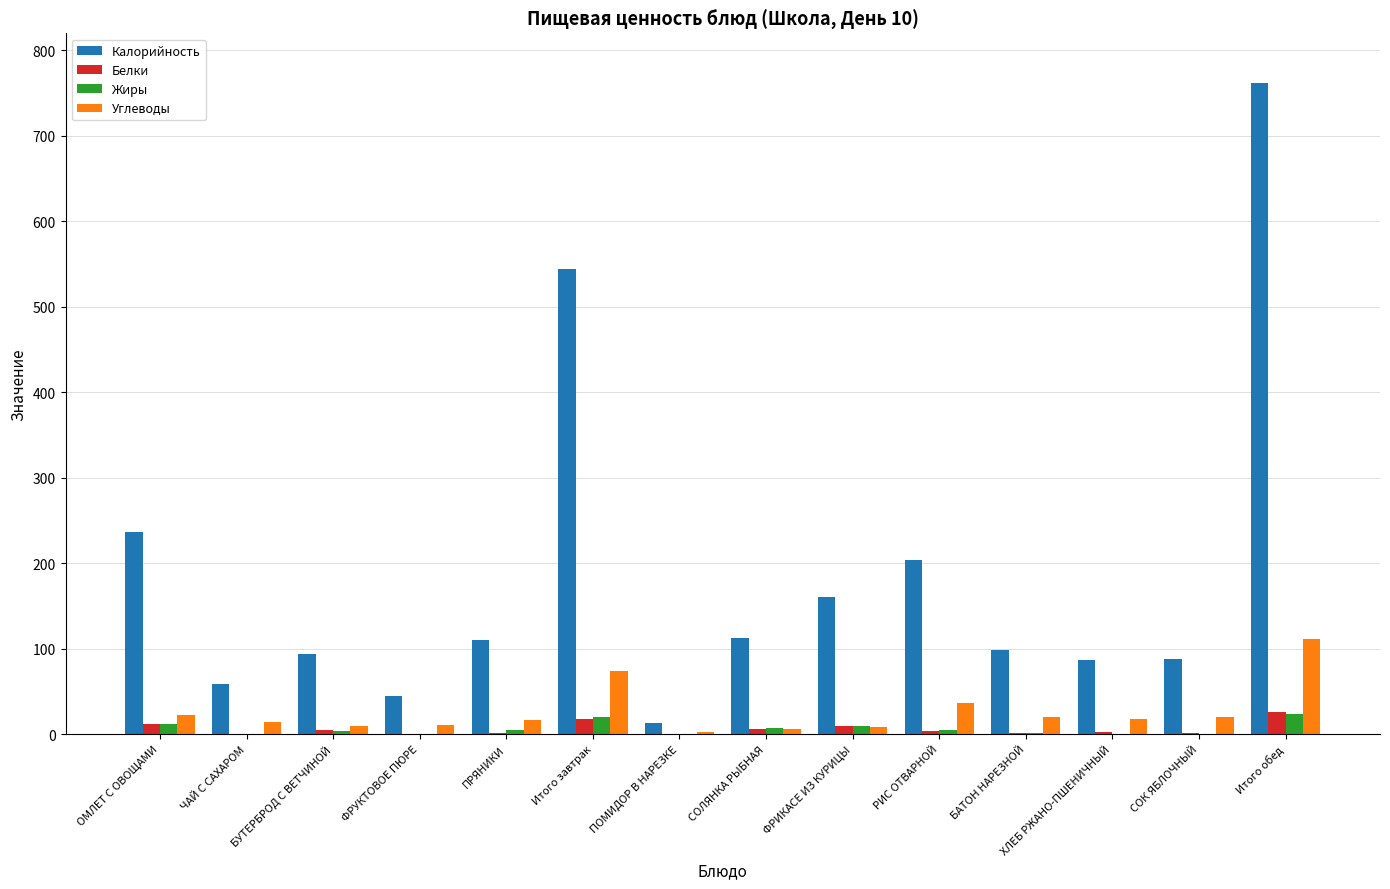

Which series has the largest total across all categories?

Калорийность